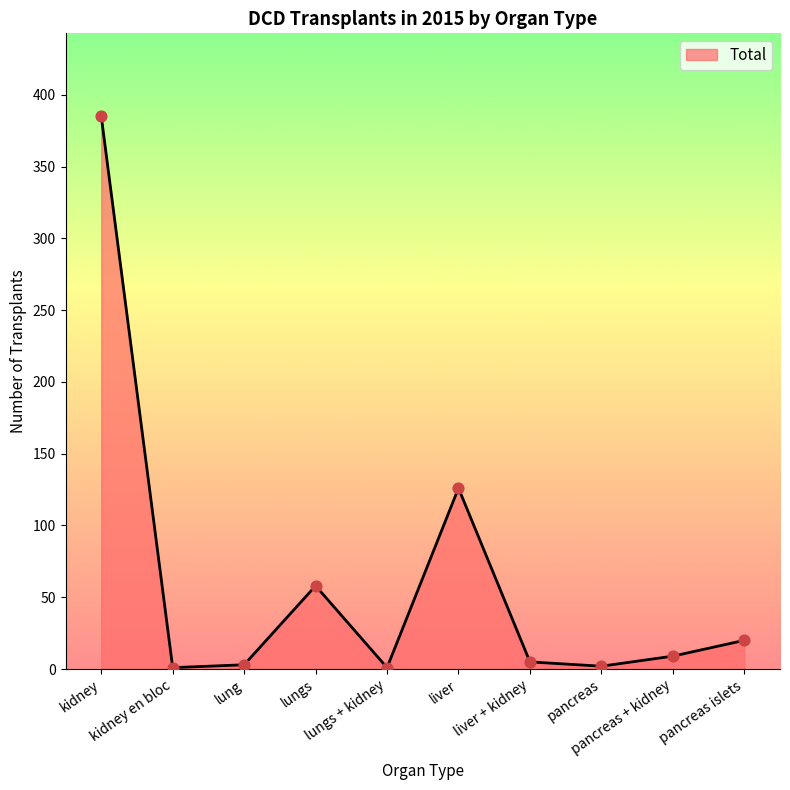

What is the change in value from lungs to pancreas?

-56